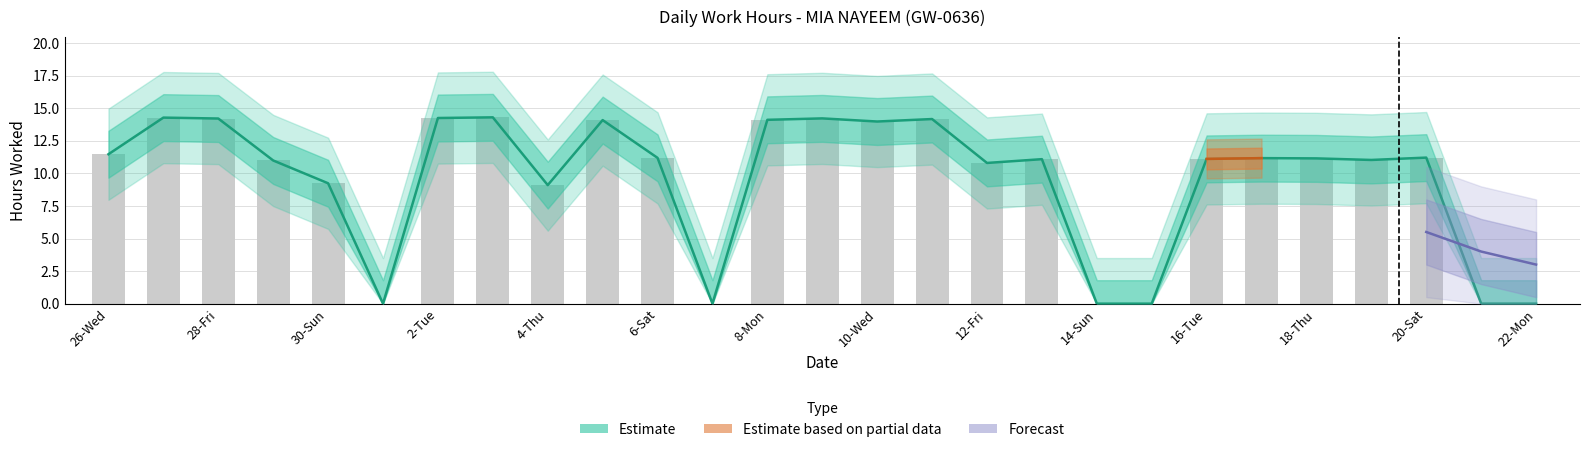

At which category does the chart reach its minimum across all series?

1-Mon